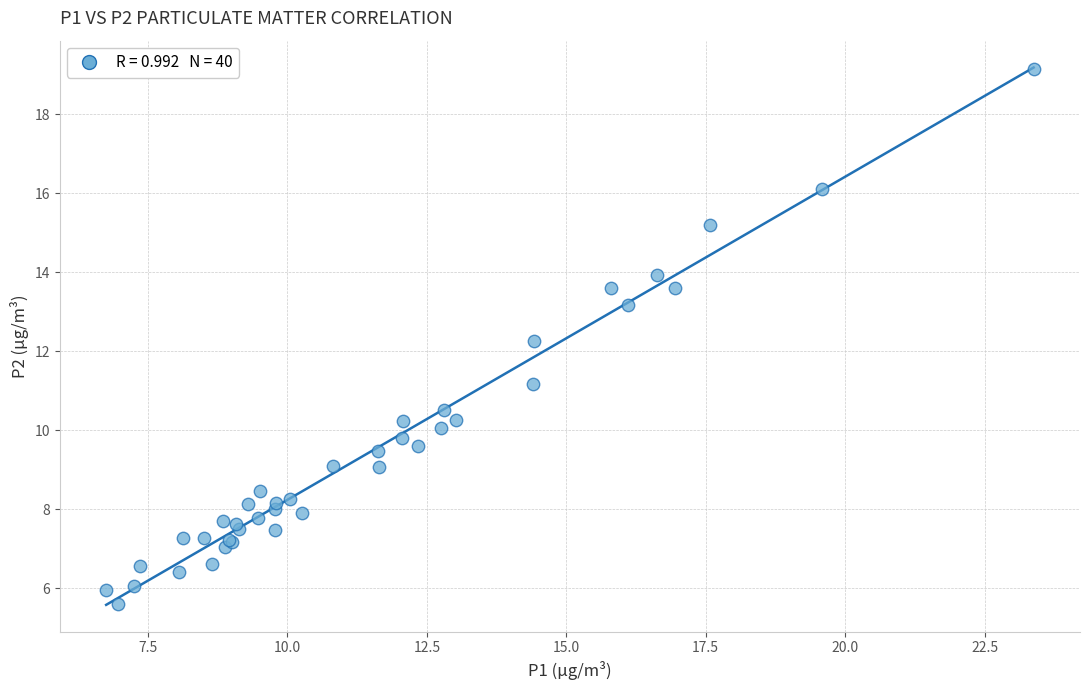

What Y value in the scatter plot is closest to 12?

12.3